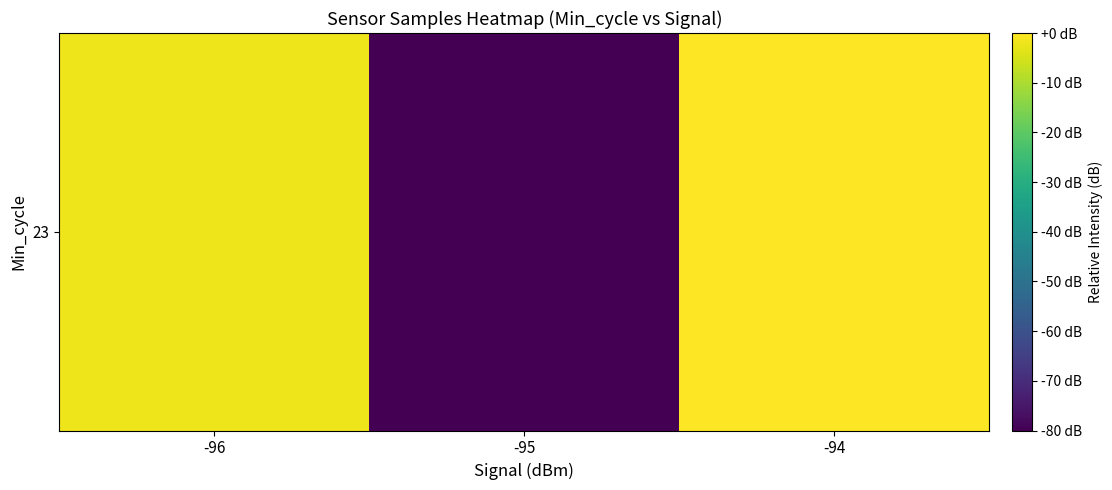

What is the difference between the maximum and minimum values?

80.0